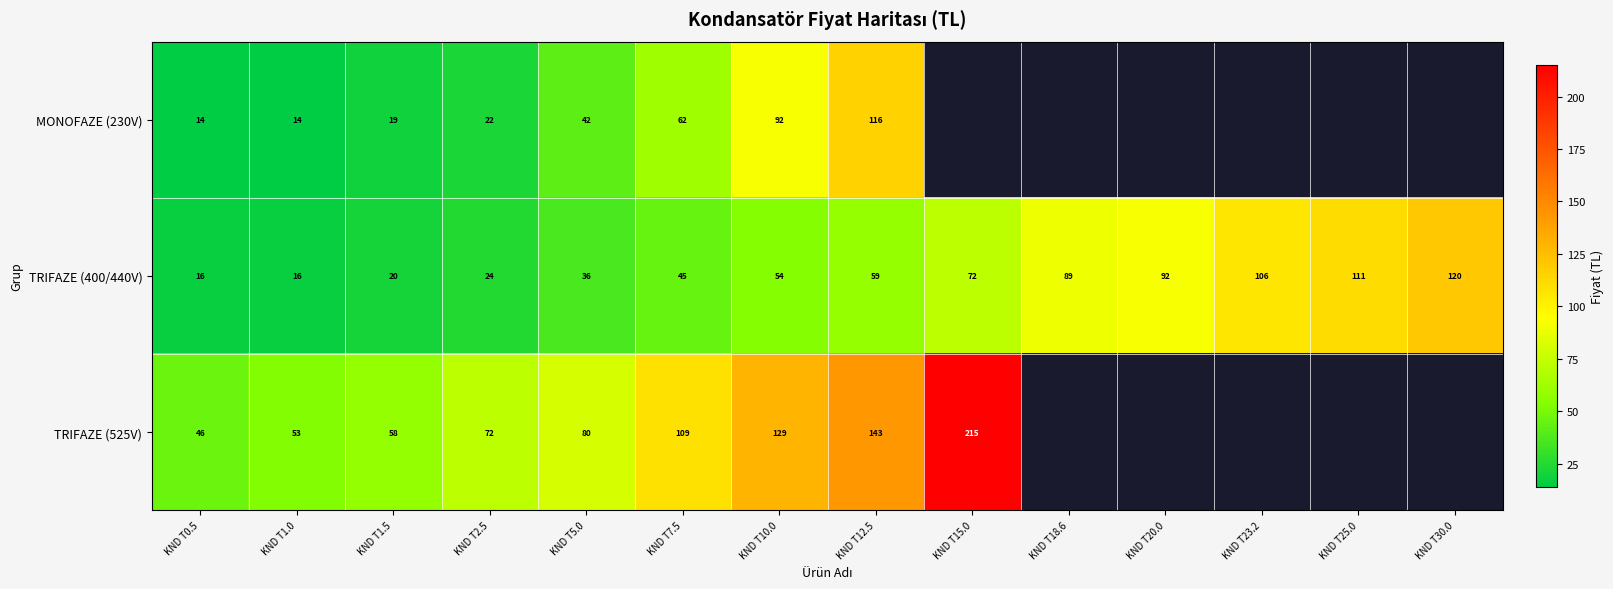

What is the sum of all TRIFAZE (400/440V) values?

860